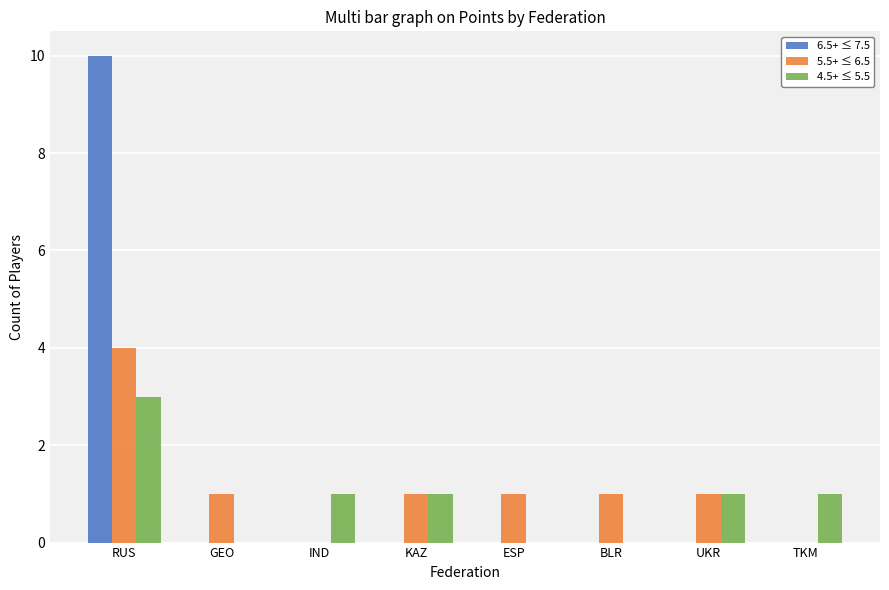

How many groups of bars are there?

8